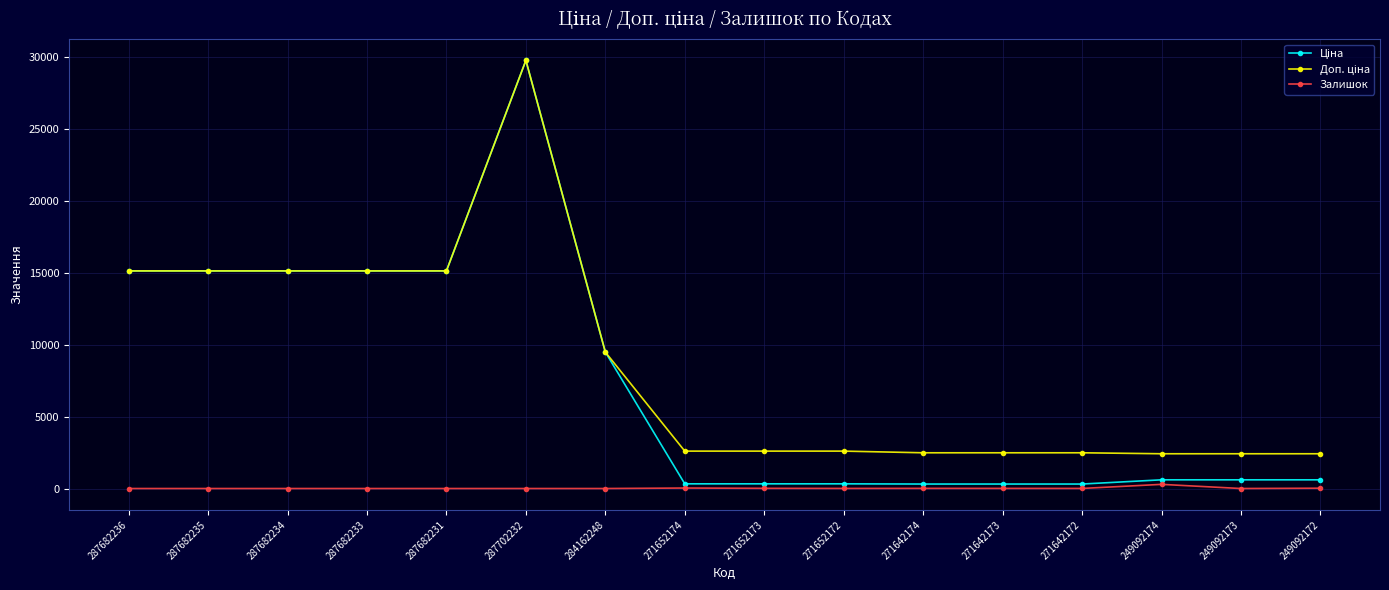

What is the label of the 14th point from the right?

287682234